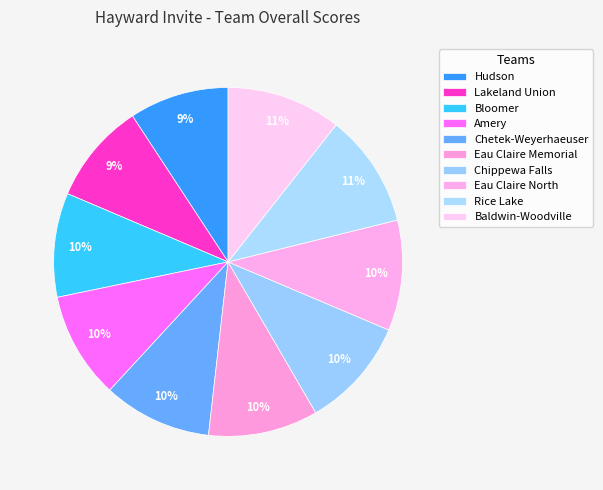

What is the ratio of the value at Hudson to the value at Eau Claire North?

0.9